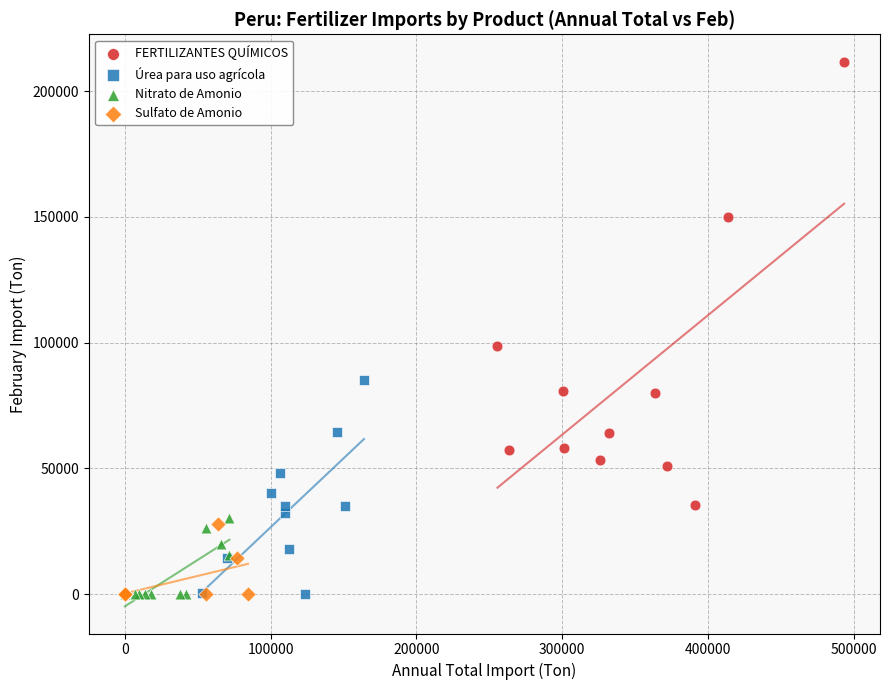

Which series has the largest Y range (max minus min)?

FERTILIZANTES QUÍMICOS